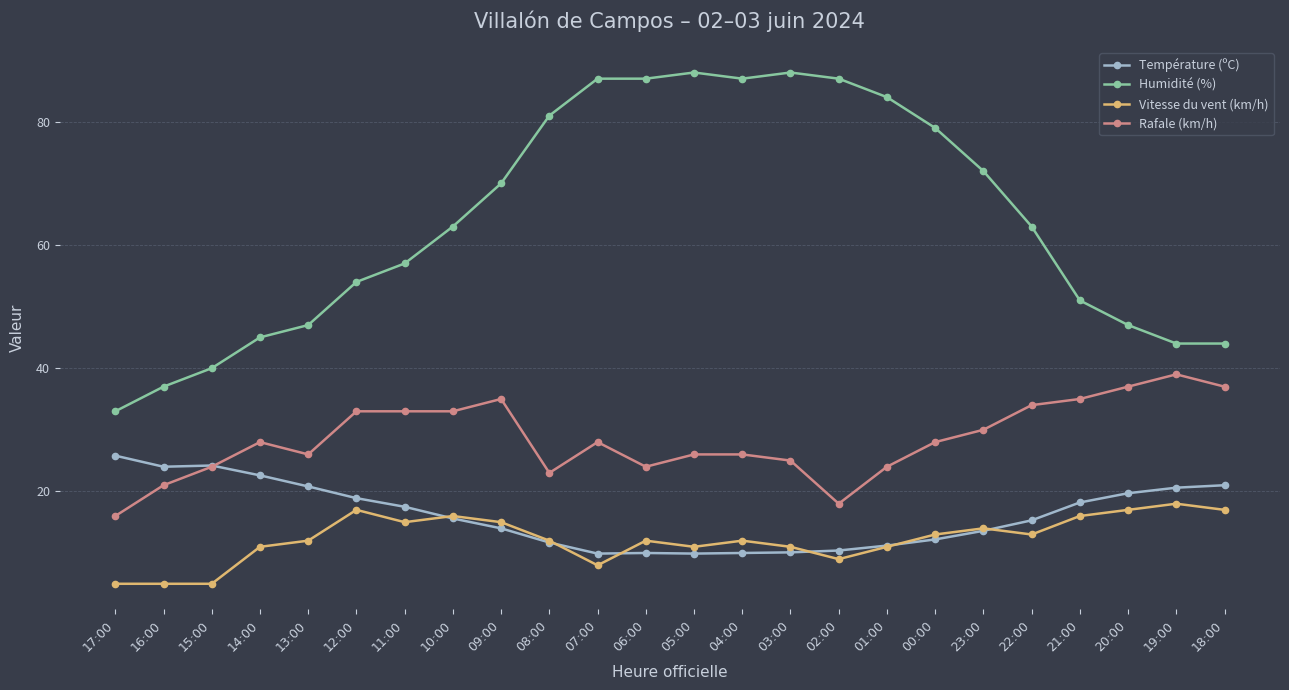

Which series has the widest spread of values?

Humidité (%)